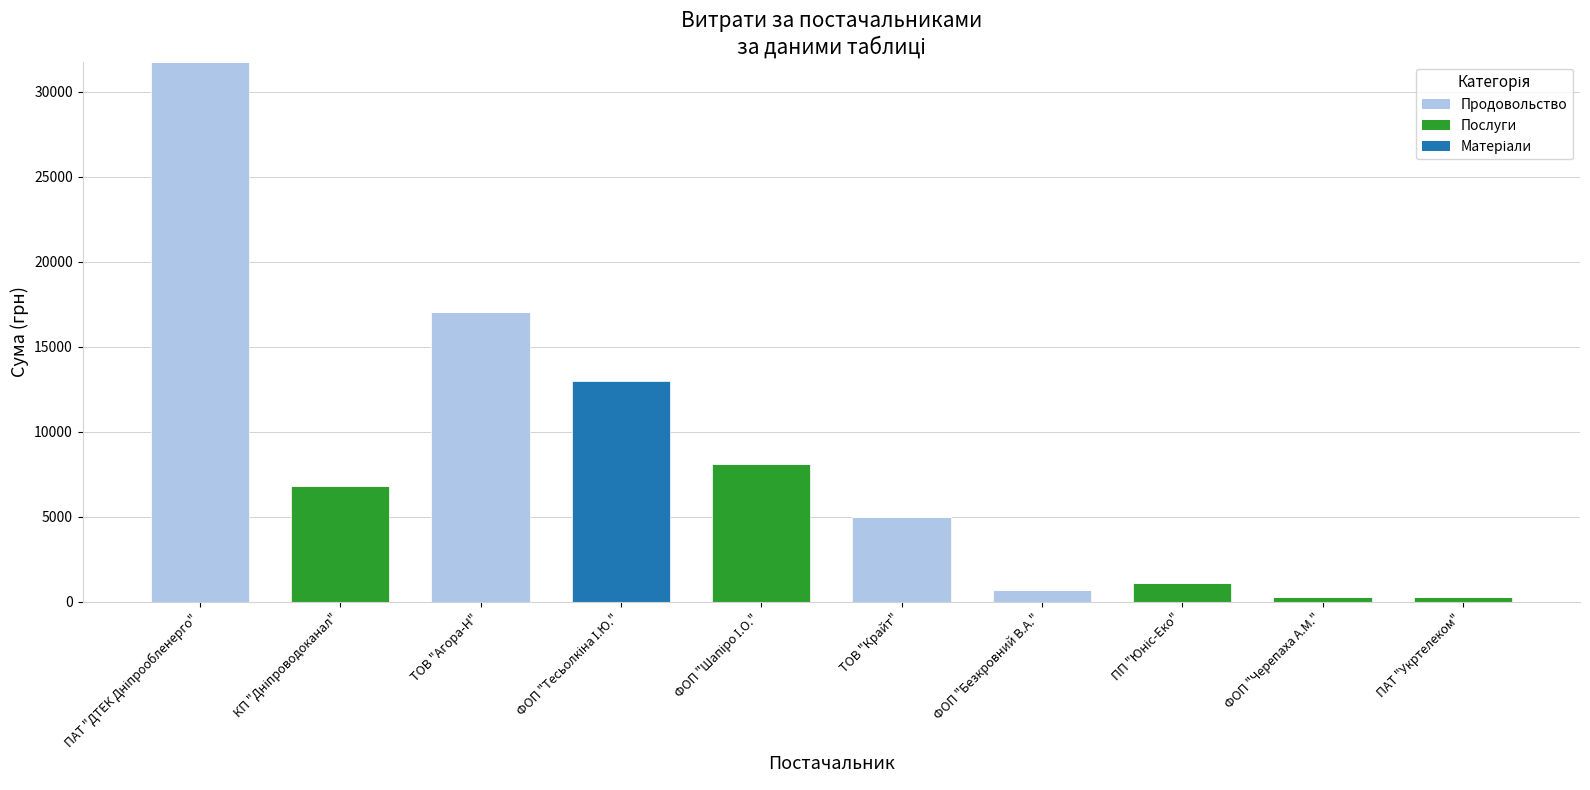

What is the sum of all Продовольство values?

54567.9